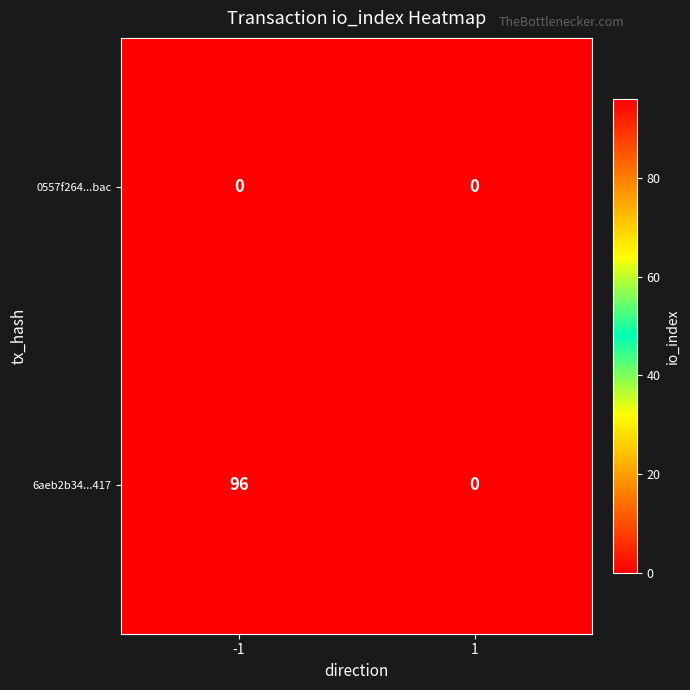

At which category is the sum across all series the highest?

-1